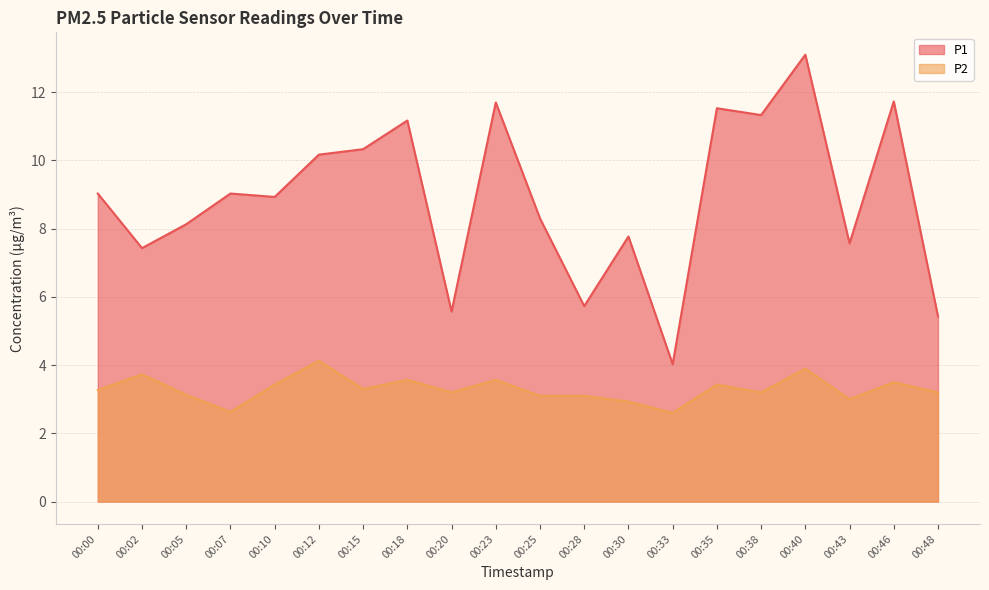

The value of P1 at 00:33 is 4.0. True or false?

True